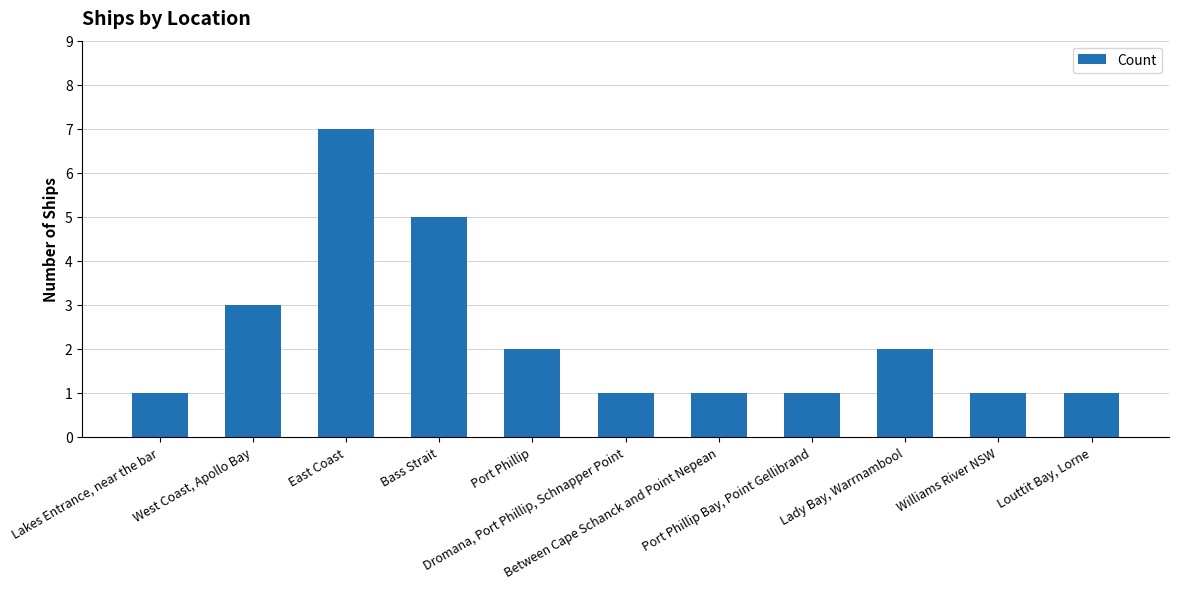

Is it true that the value at Lady Bay, Warrnambool is 2?

True